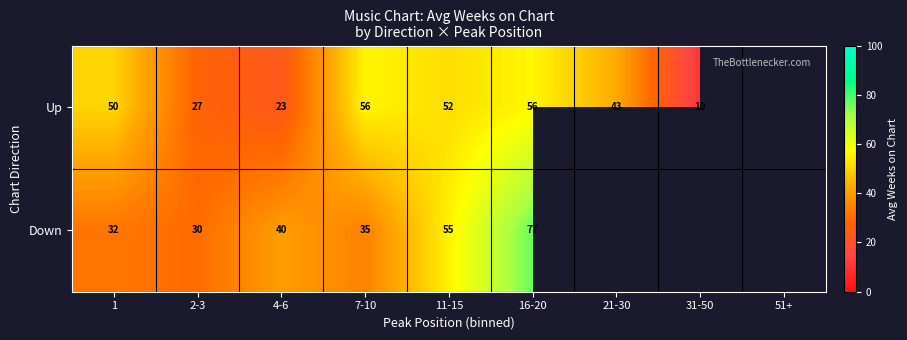

Which category has the highest value across all series?

16-20